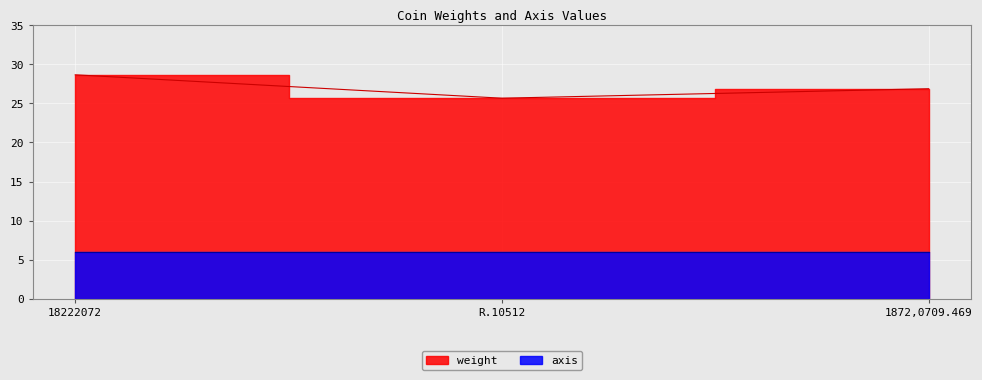

List the labels in order of value, largest first.

18222072, 1872,0709.469, R.10512